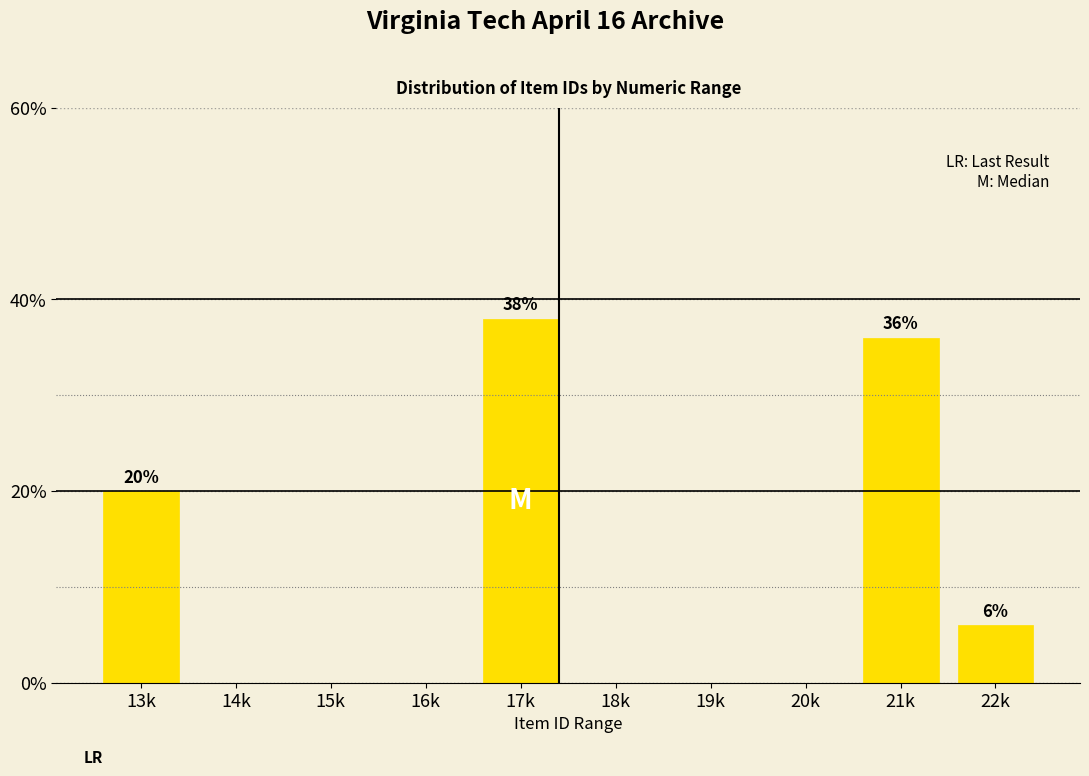

Reading left to right, extract all data points from this chart.

13k=20	14k=0	15k=0	16k=0	17k=38	18k=0	19k=0	20k=0	21k=36	22k=6